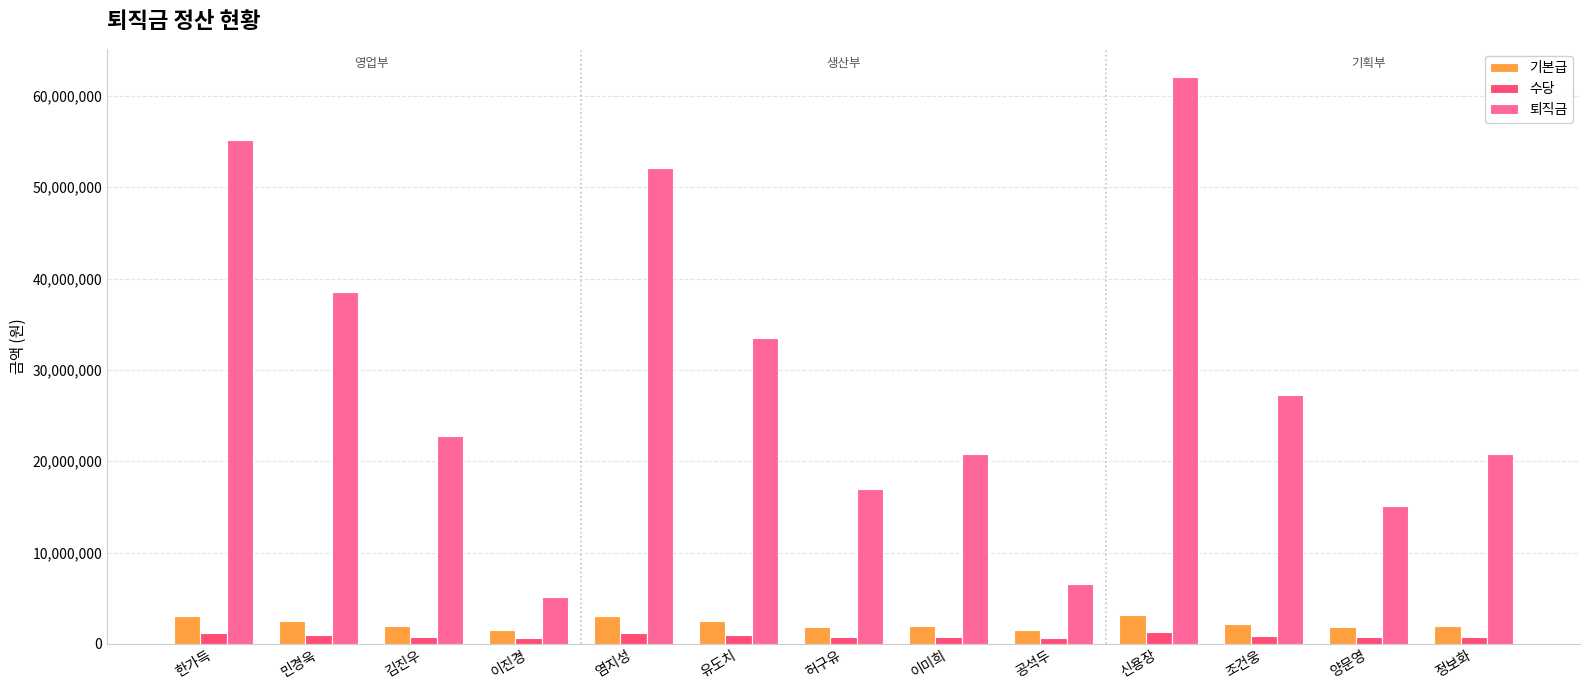

What is the label of the 11th bar from the left?

조건웅